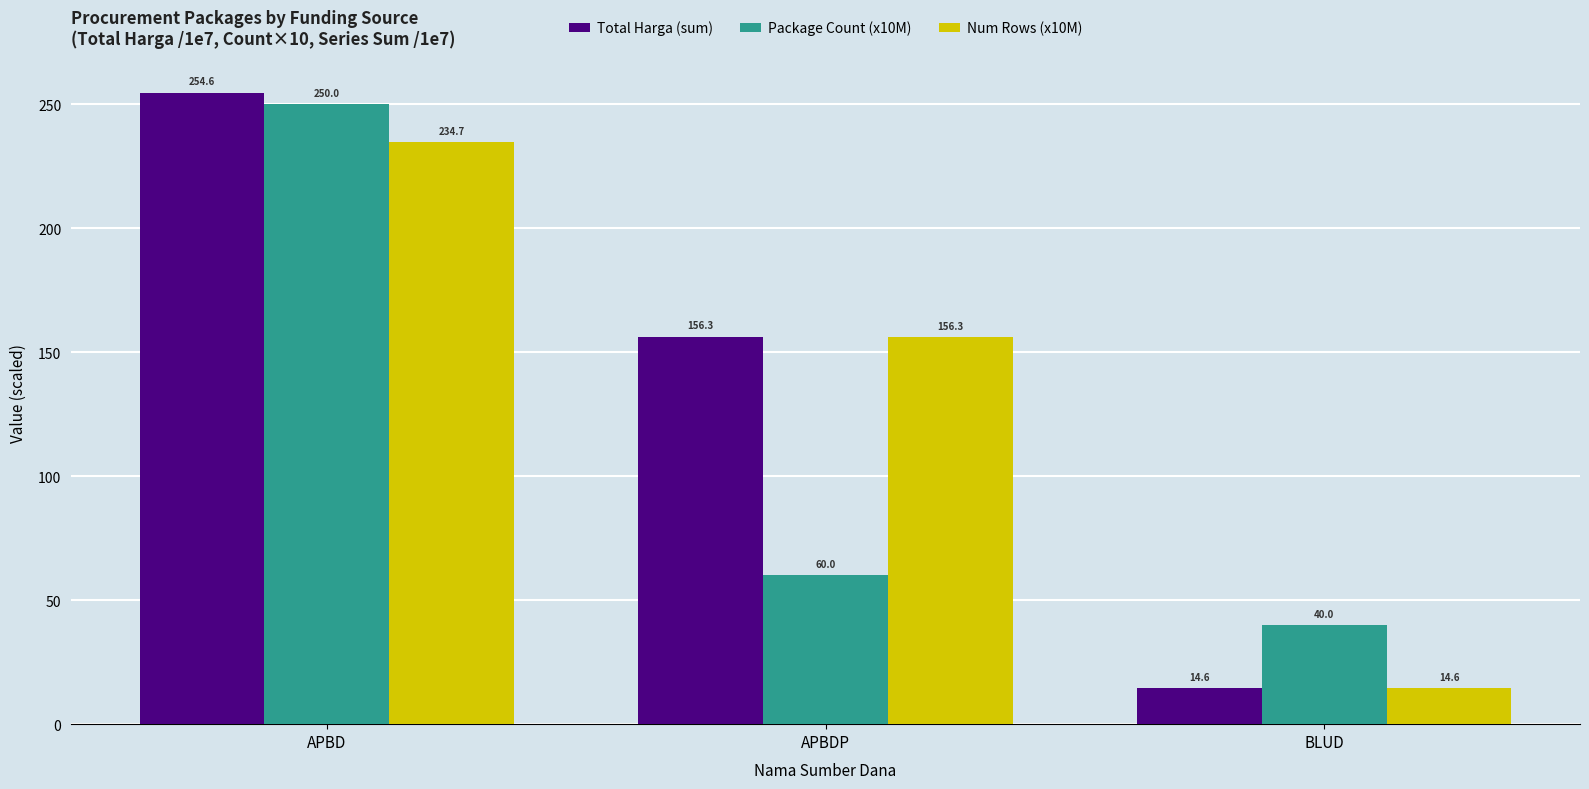

Is the value of Total Harga (sum) at APBD greater than the value of Num Rows (x10M) at BLUD?

Yes